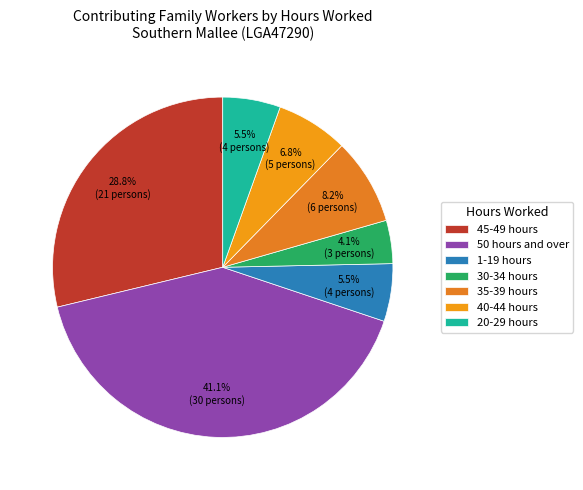

What is the total percentage of 30-34 hours and 35-39 hours?

12.3%